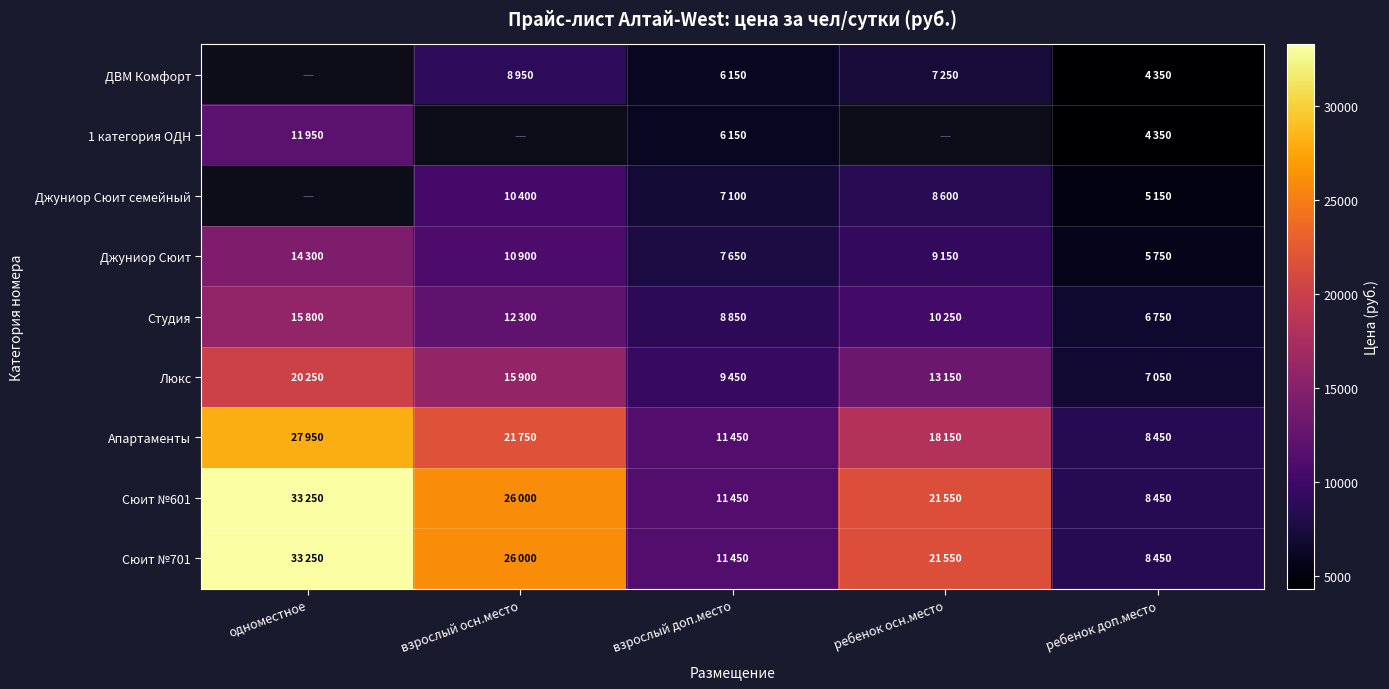

How many values in the Люкс series exceed 13150?

2